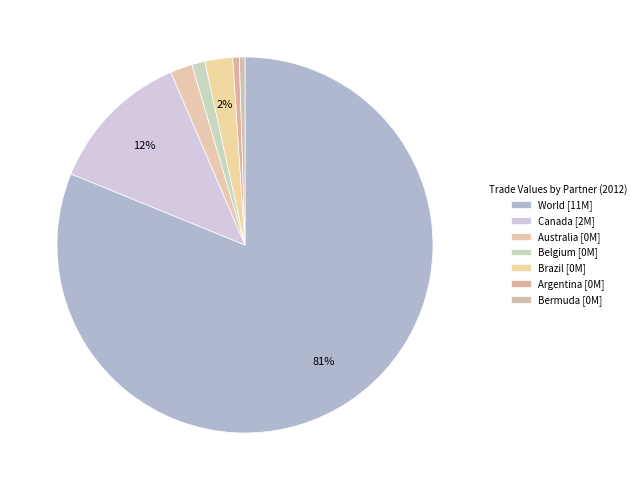

How many segments does this pie chart have?

7